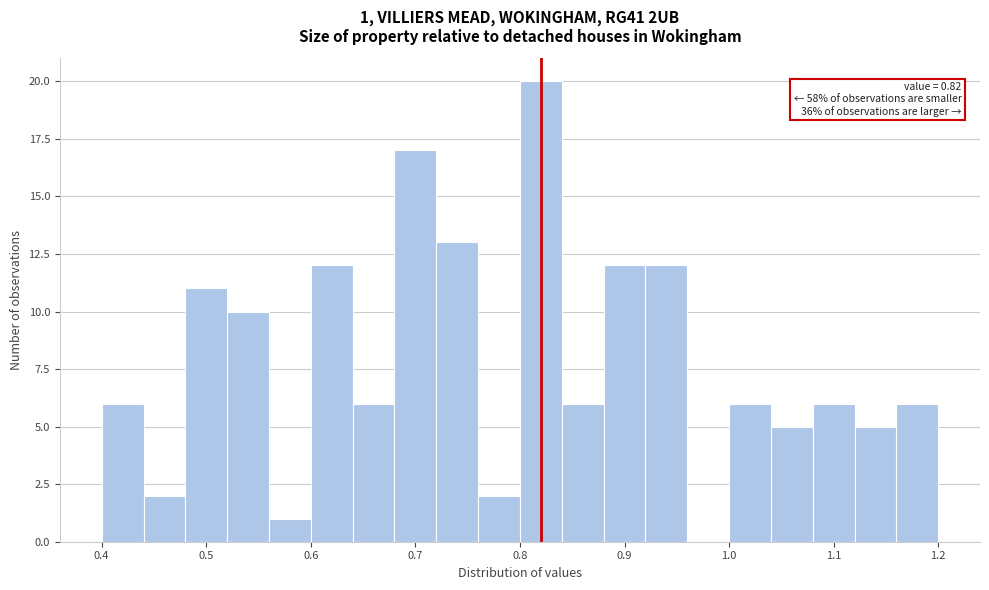

Over which range of the x-axis is the bar tallest?

0.80 to 0.84